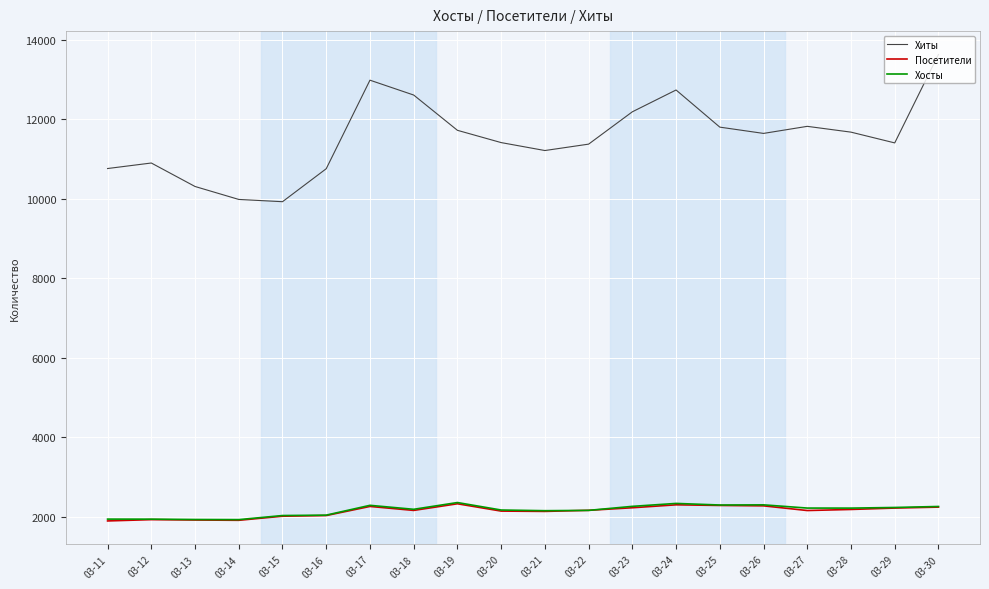

How many series are shown in this chart?

3